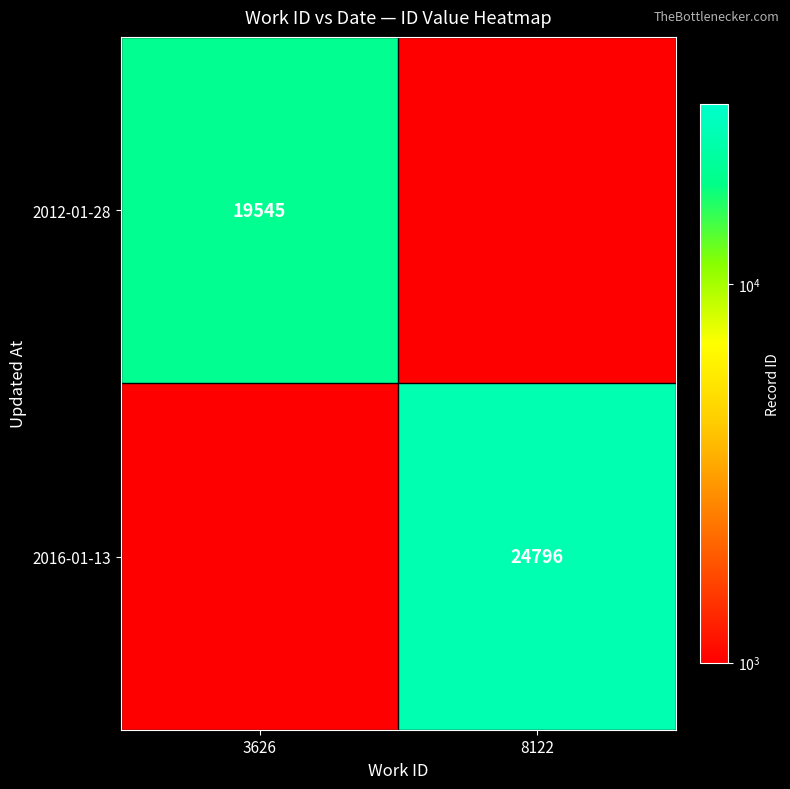

Is it true that 2016-01-13 equals 24796 at 8122?

True